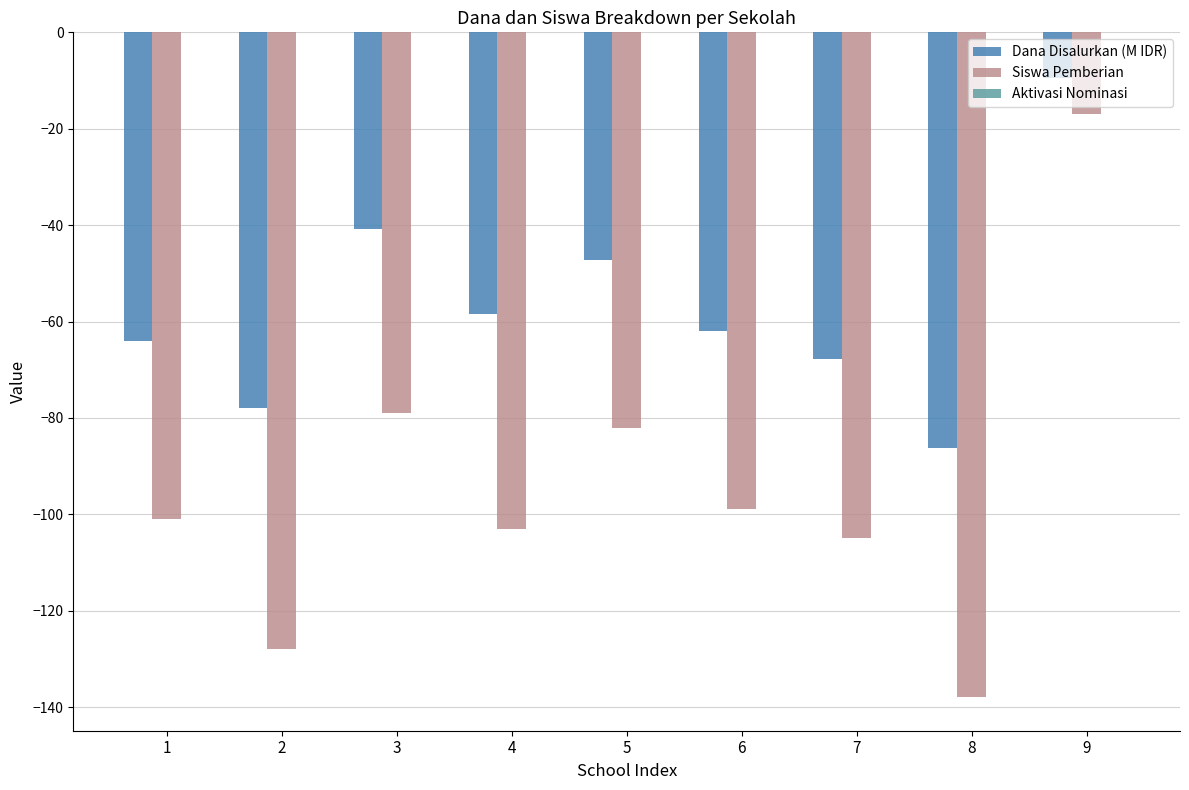

Rank the series by their maximum value, from lowest to highest.

Siswa Pemberian, Dana Disalurkan (M IDR)